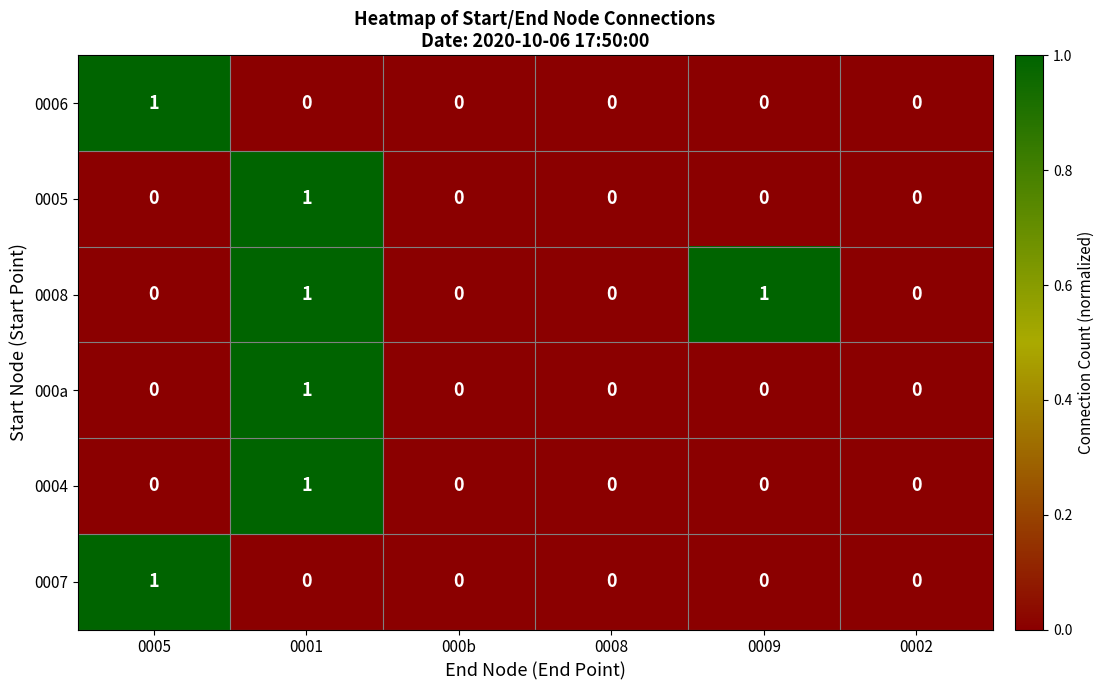

How many 0006 values are between 0 and 1?

6